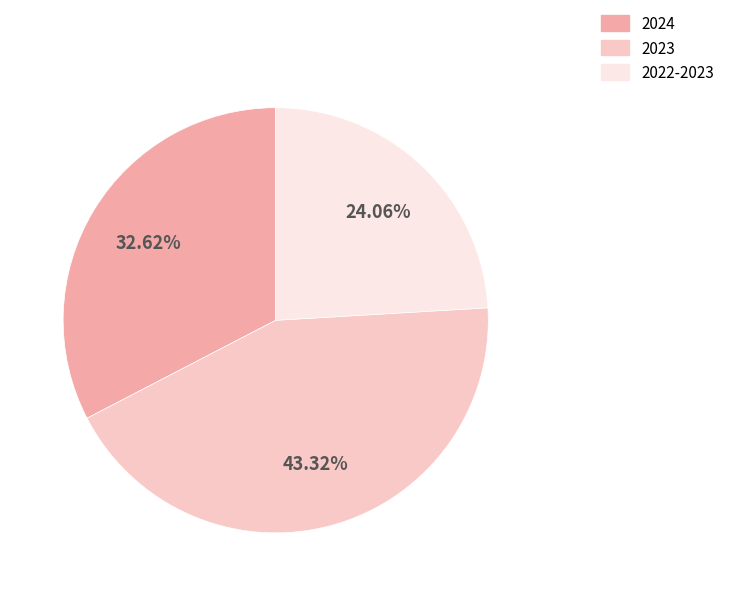

Which category has the smallest portion of the pie?

2022-2023